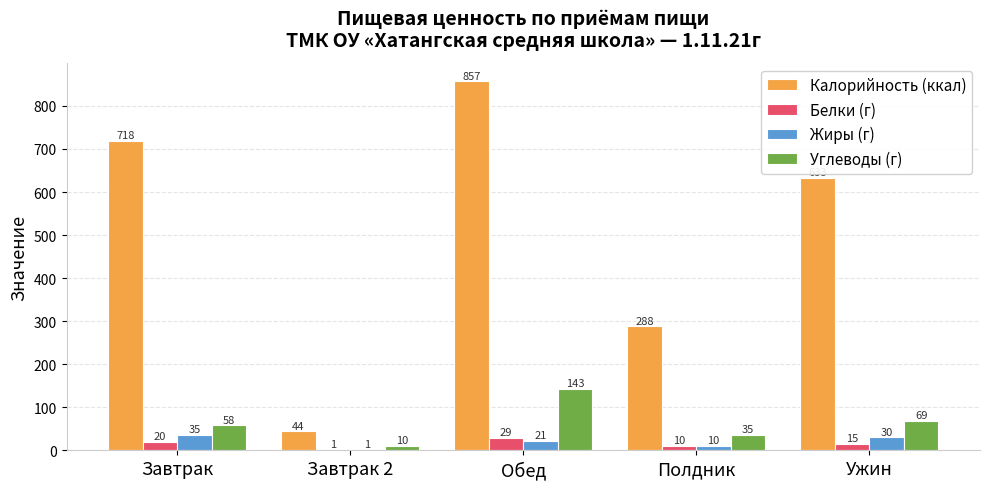

Which label corresponds to the largest value in the chart?

Обед